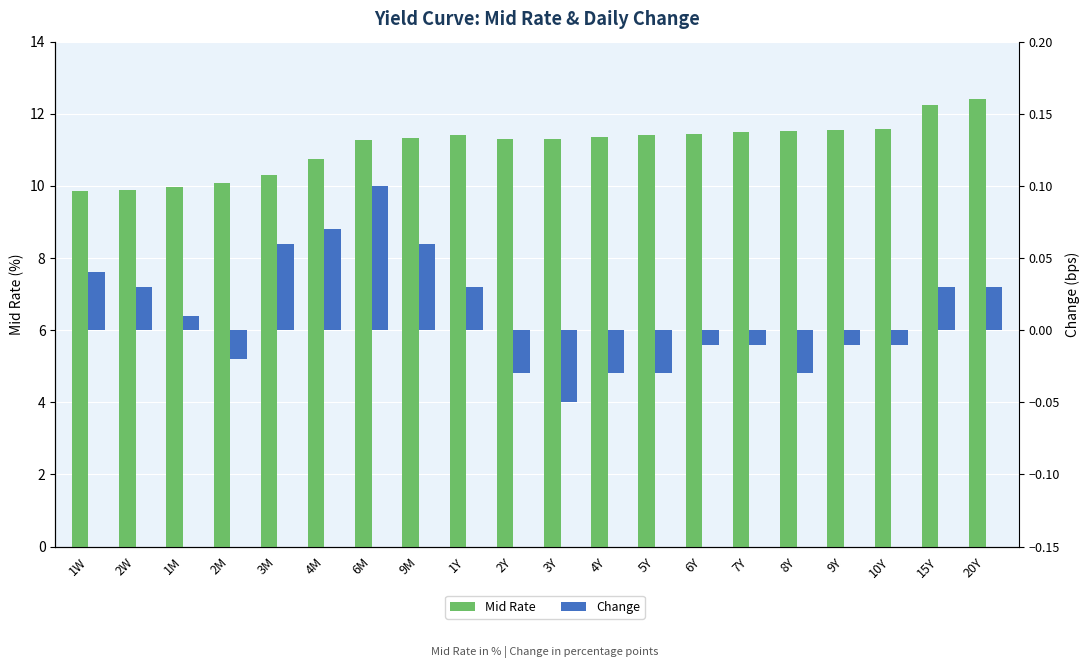

At which label does Mid Rate reach its peak?

20Y